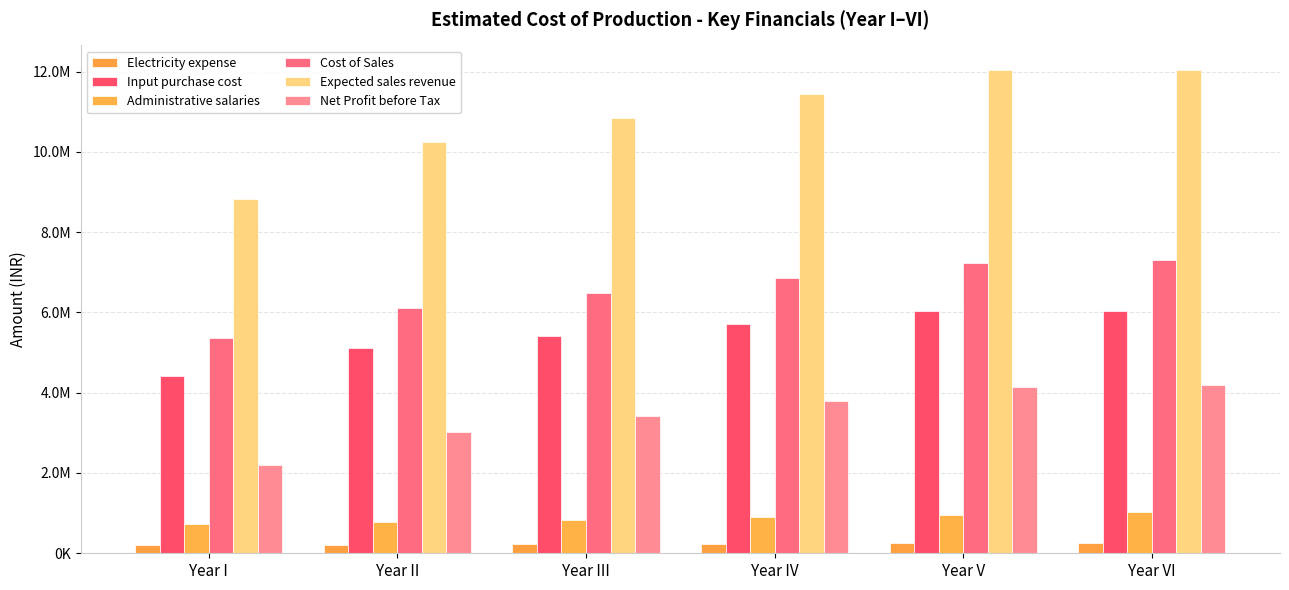

Reading left to right, transcribe all the data shown in this chart.

Electricity expense: 209000.0	218450.0	228372.5	238791.1	249730.7	249730.7
Input purchase cost: 4415580.0	5121206.4	5422453.9	5723701.3	6024948.8	6024948.8
Administrative salaries: 730800.0	781956.0	836692.9	895261.4	957929.7	1024984.8
Cost of Sales: 5355380.0	6121612.4	6487519.3	6857753.9	7232609.2	7299664.2
Expected sales revenue: 8831160.0	10242412.9	10844907.8	11447402.6	12049897.5	12049897.5
Net Profit before Tax: 2209067.2	3015844.4	3407836.6	3781369.9	4138163.8	4189865.2